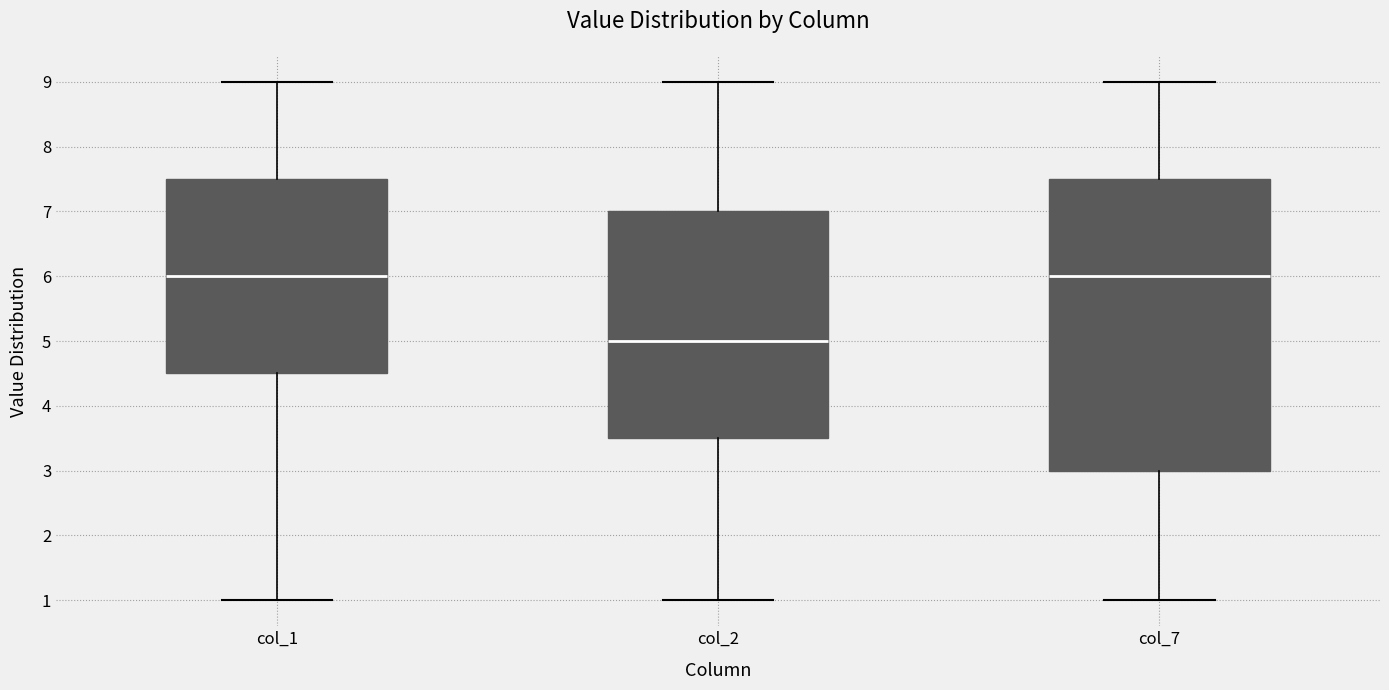

Where does the lower whisker of the box for col_1 end on the y-axis? The values are not printed on the chart, so give them approximately, as read against the axis.

1.0